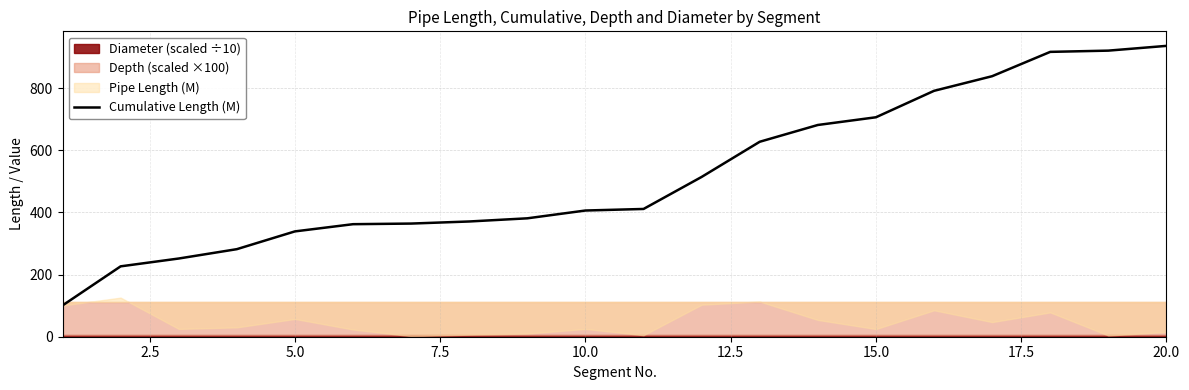

How many categories are shown in the chart?

20